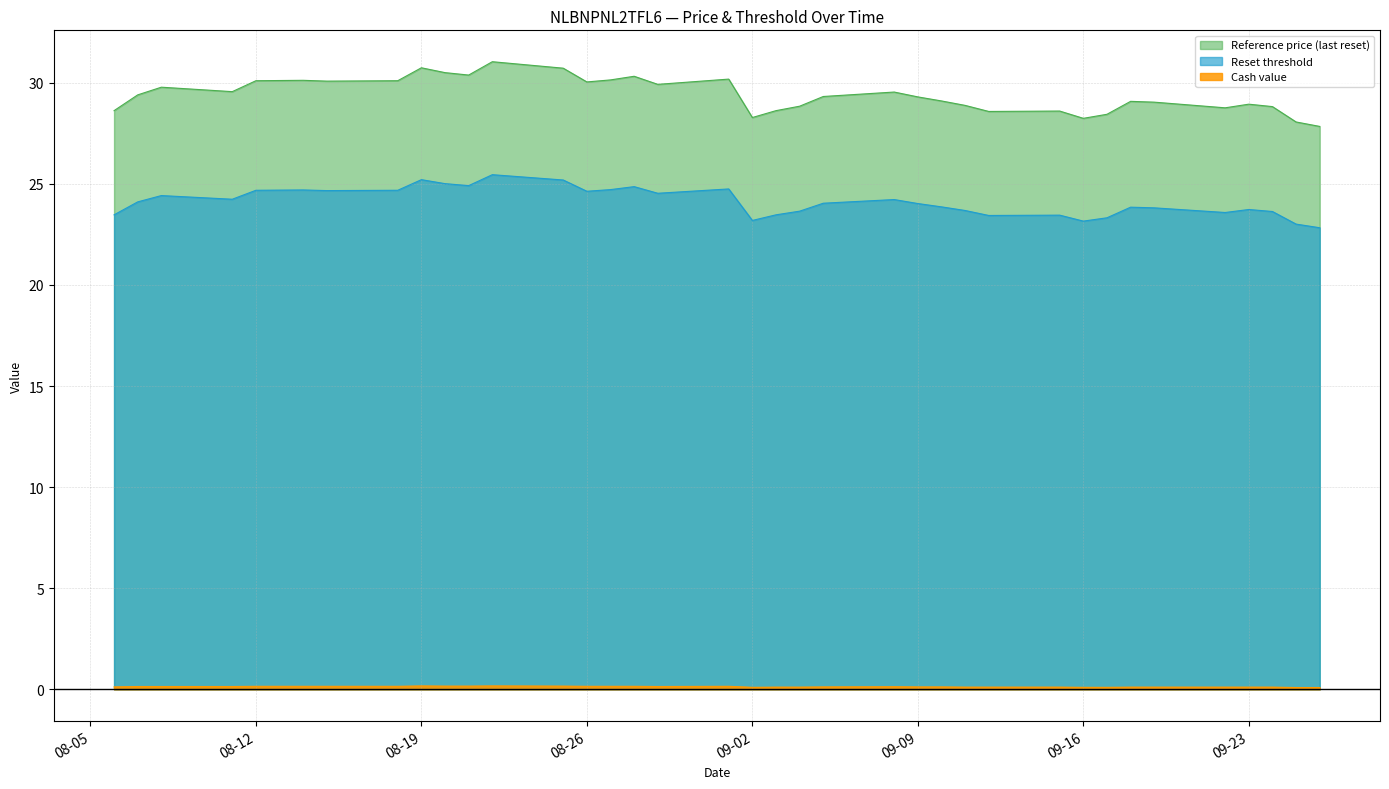

What is the minimum value shown in the chart?

0.1